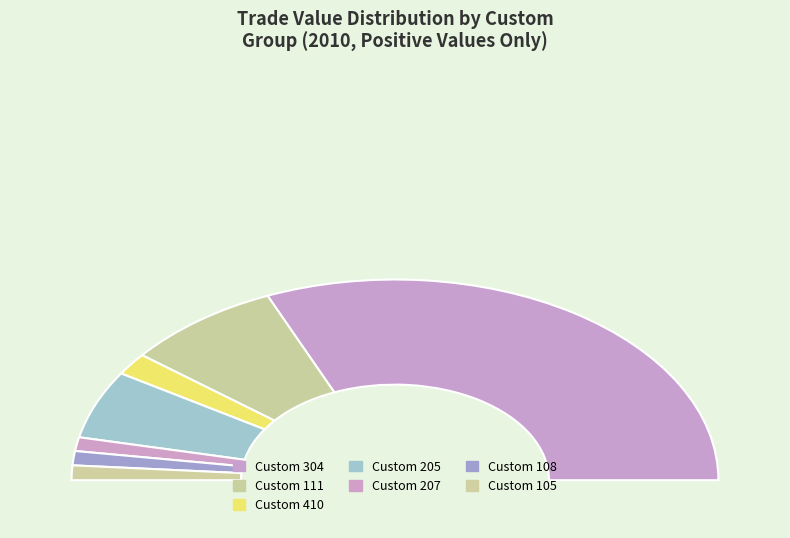

Does 304 account for over 50% of the chart?

No